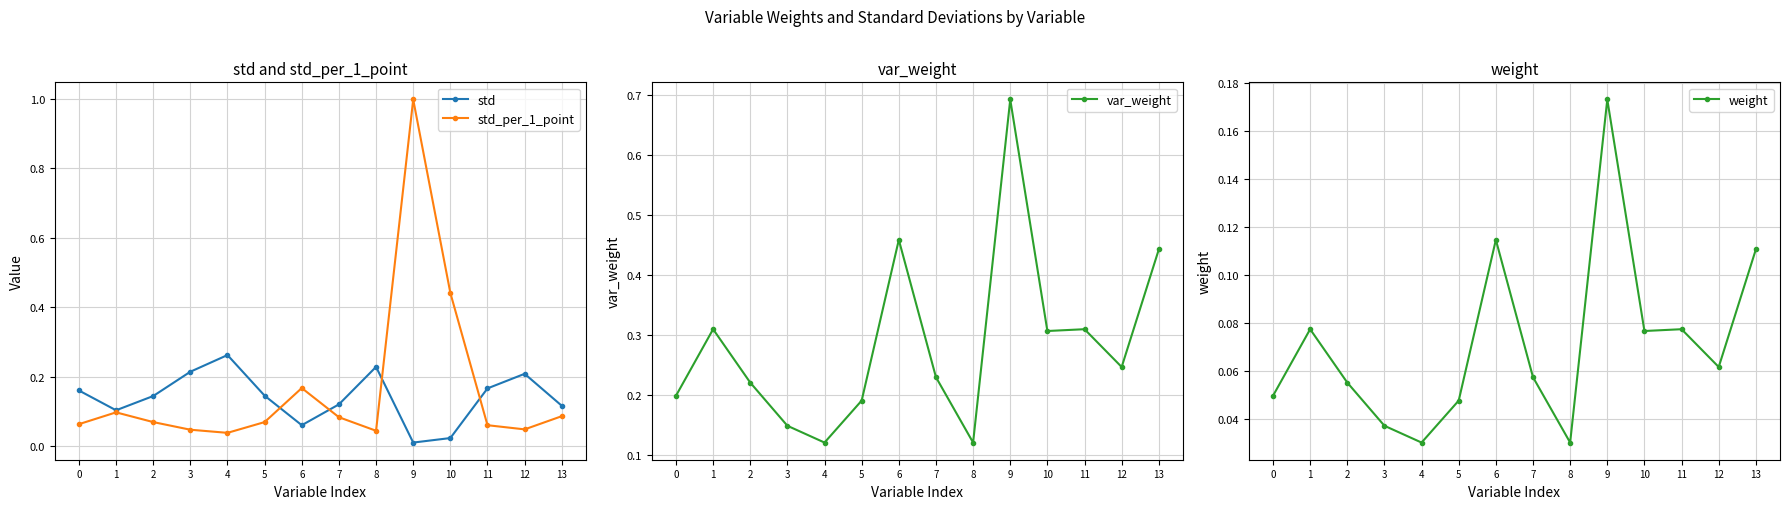

Is it true that std_per_1_point equals 0.0 at 4?

False